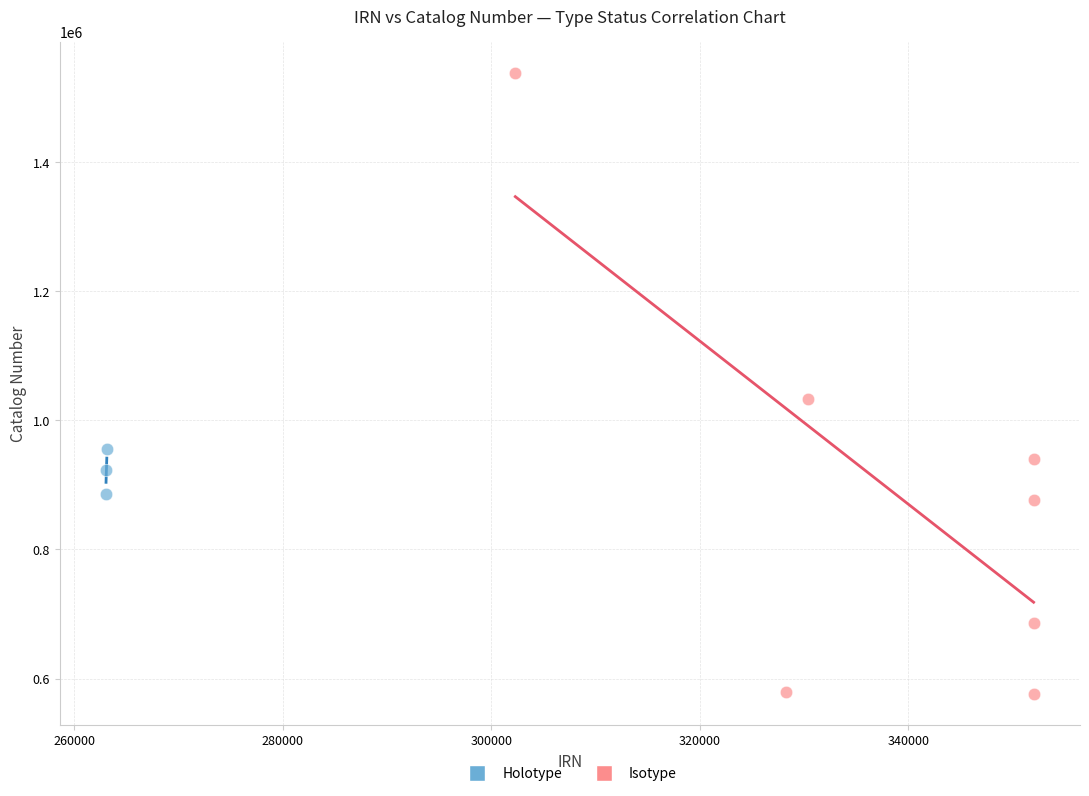

Which series contains the highest Y value?

Isotype